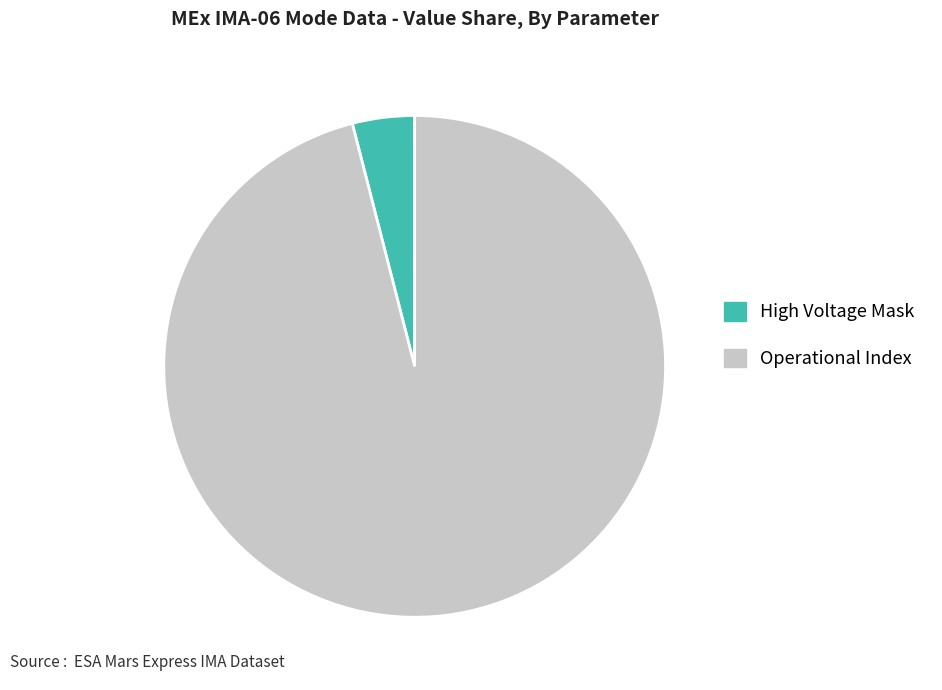

What is the largest slice in the pie chart?

Operational Index